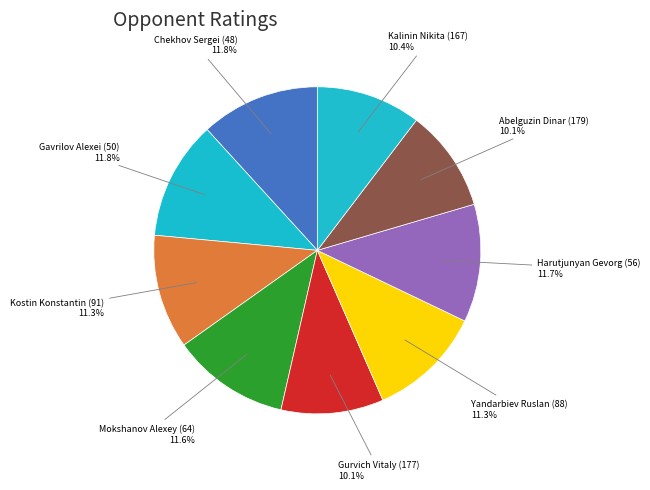

Does any single category account for the majority?

No